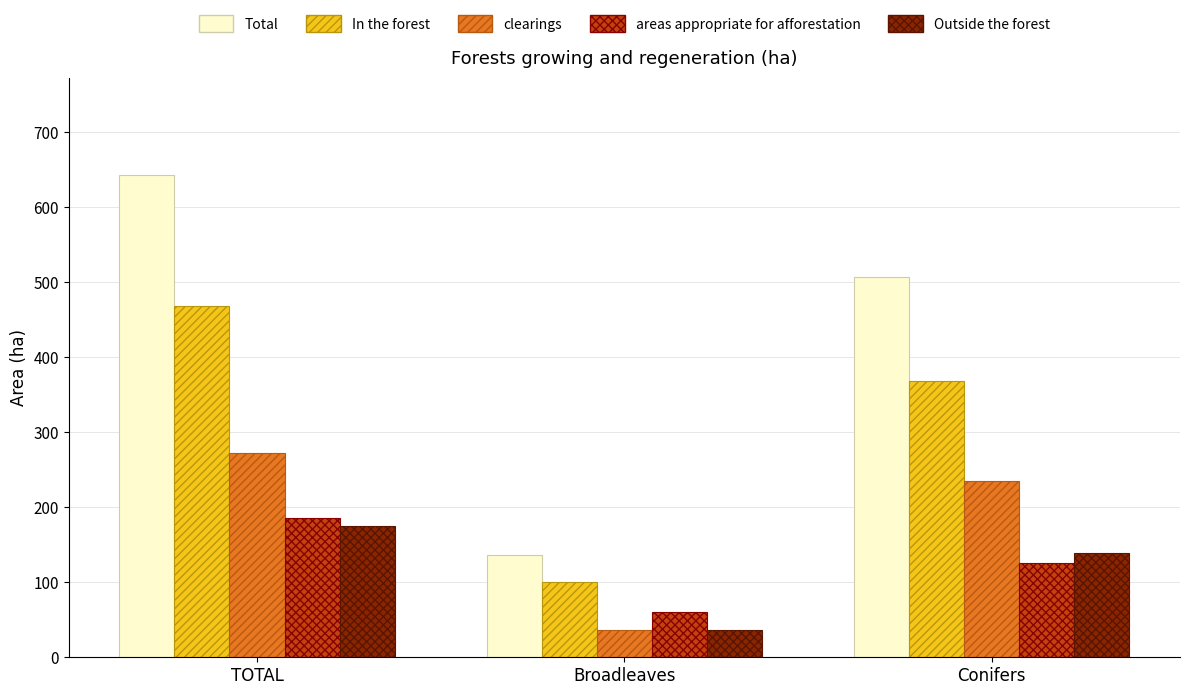

What is the label of the 3rd bar from the right?

TOTAL